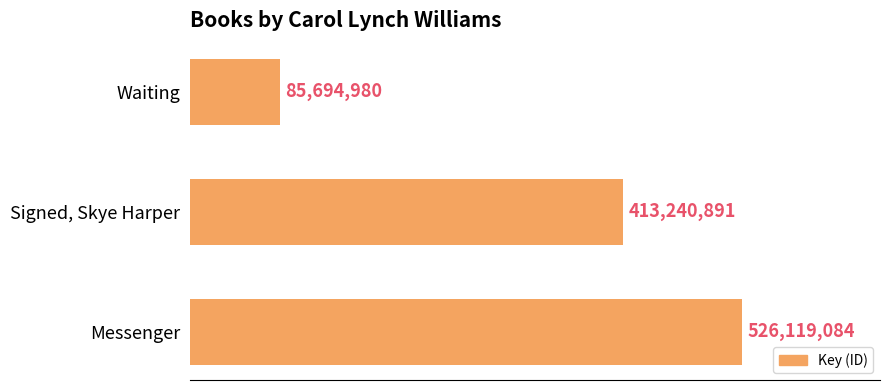

Does the chart contain any negative values?

No